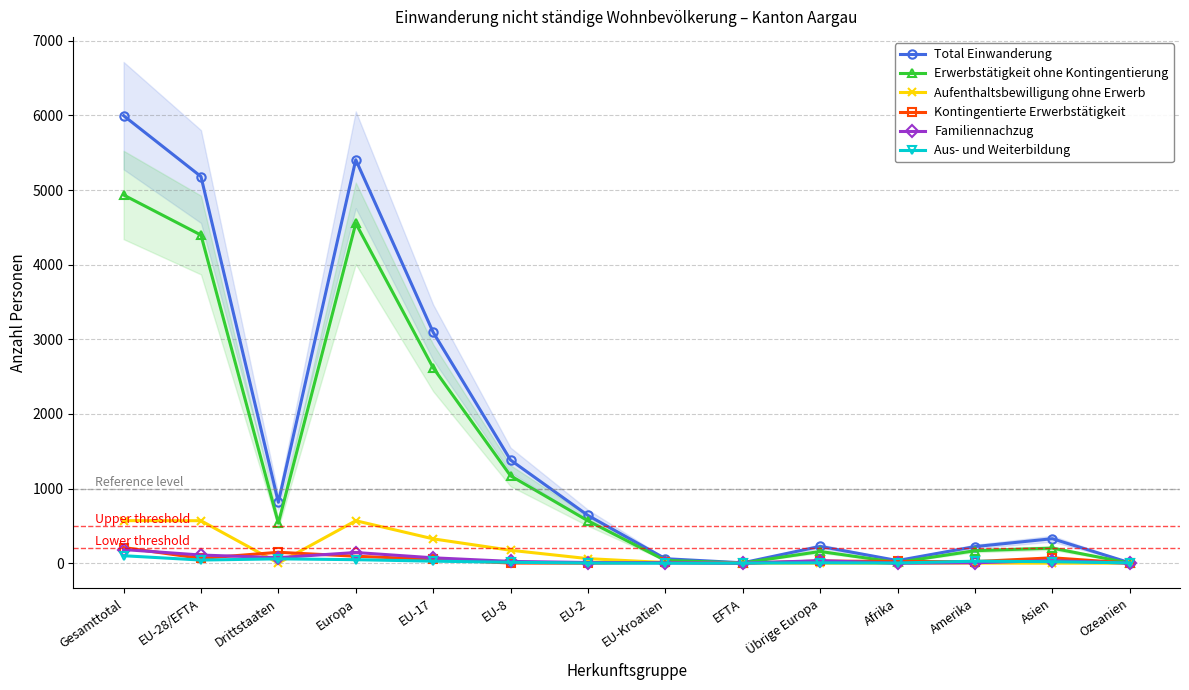

The Aufenthaltsbewilligung ohne Erwerb series shows 1 at Drittstaaten. True or false?

True